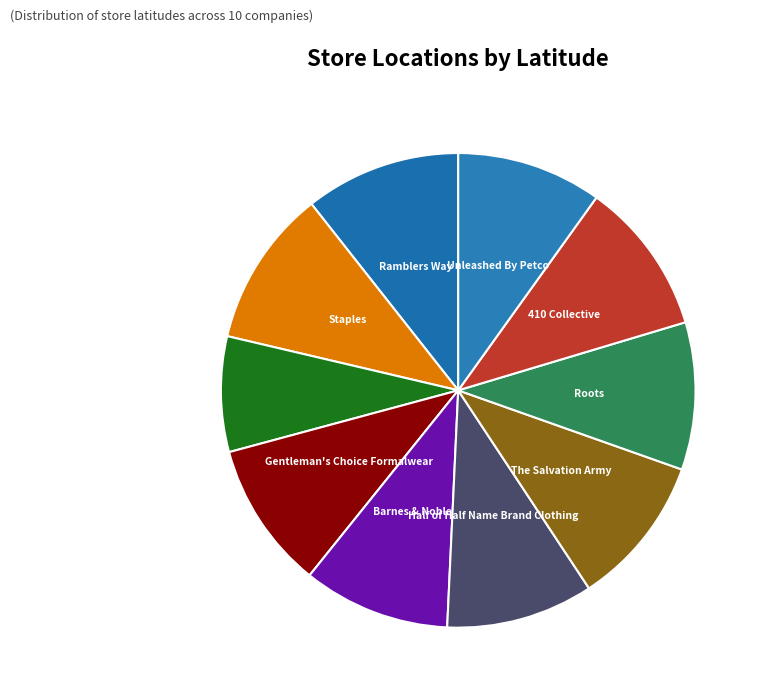

How many slices are in this pie chart?

10